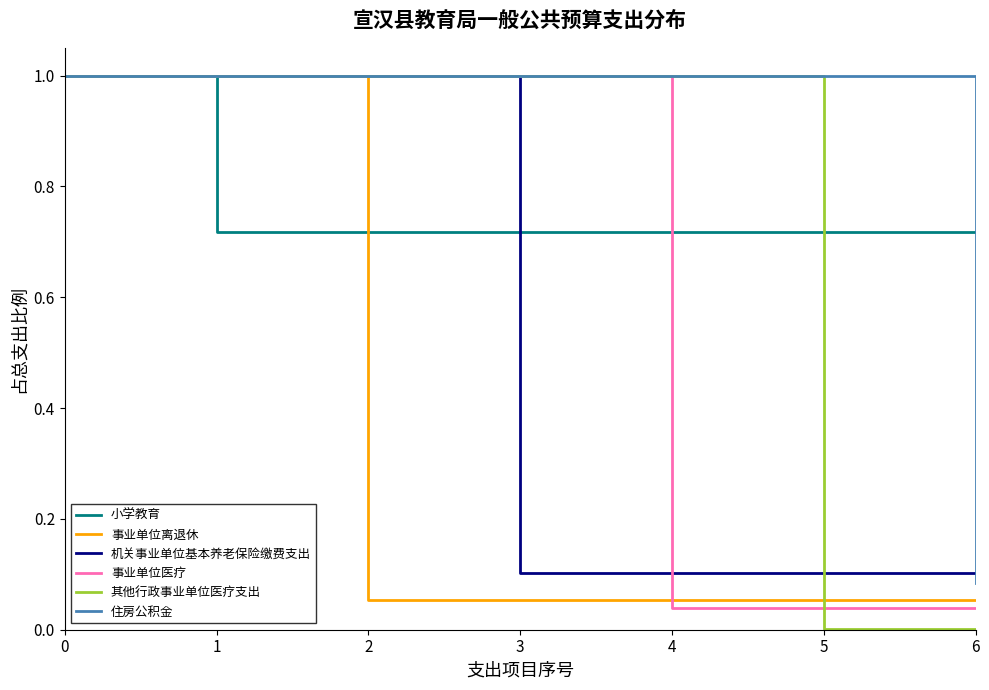

What is the maximum value for 其他行政事业单位医疗支出?

1.0